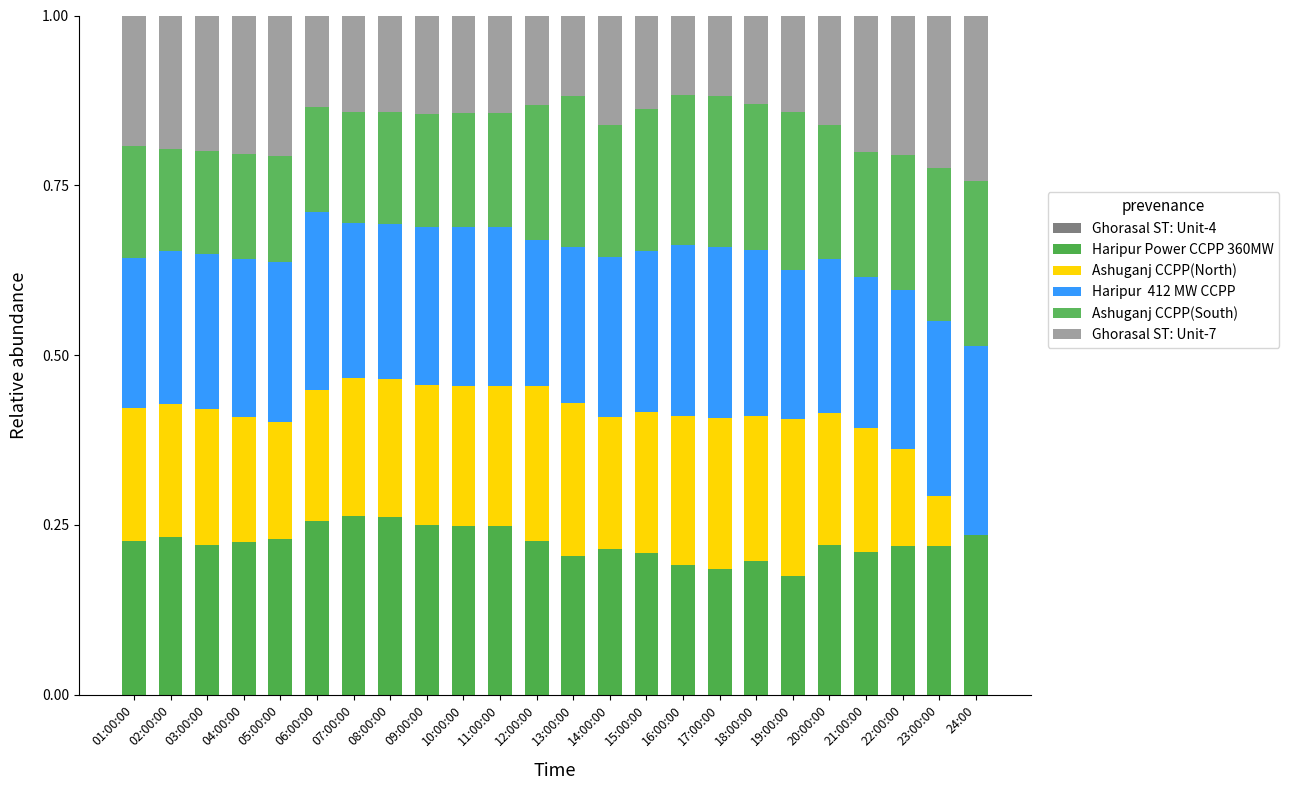

What is the label of the 15th bar from the right?

10:00:00